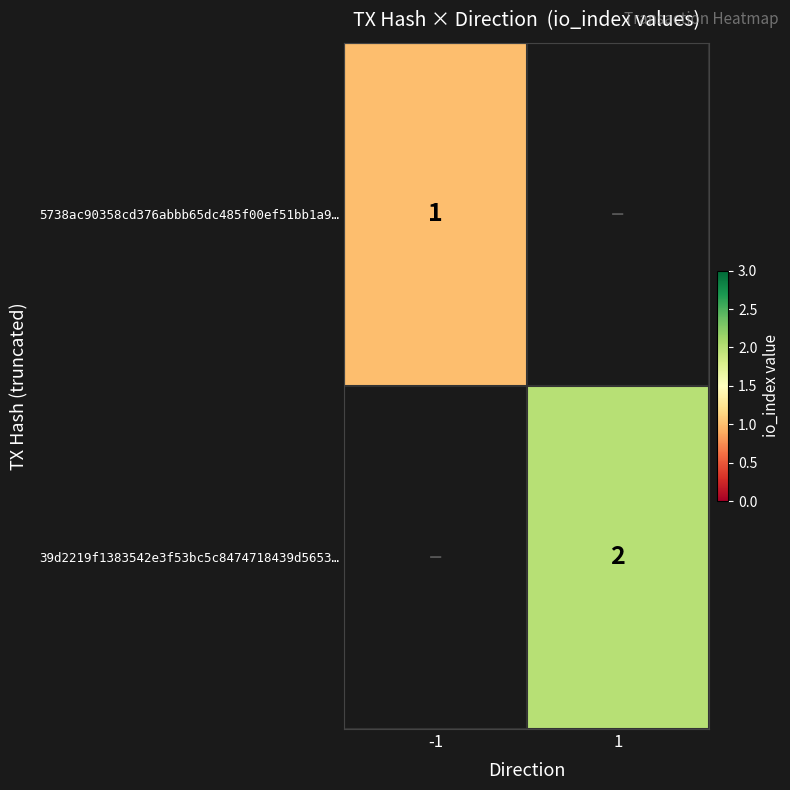

Is the value of 5738ac90358cd376abbb65dc485f00ef51bb1a9… at -1 greater than the value of 39d2219f1383542e3f53bc5c8474718439d5653… at 1?

No